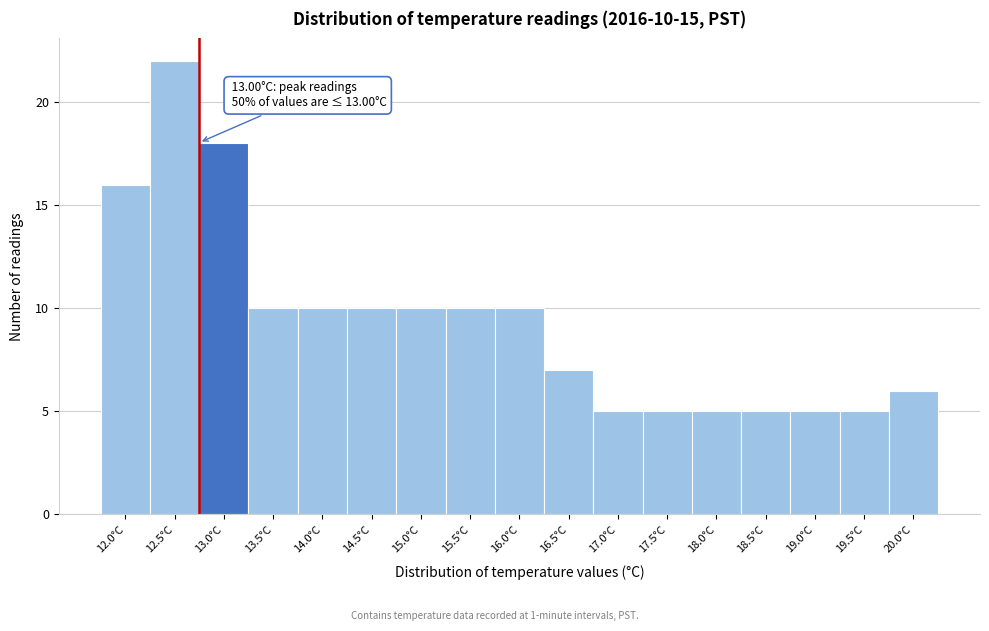

Reading left to right, list all the values displayed in this chart.

16	22	18	10	10	10	10	10	10	7	5	5	5	5	5	5	6